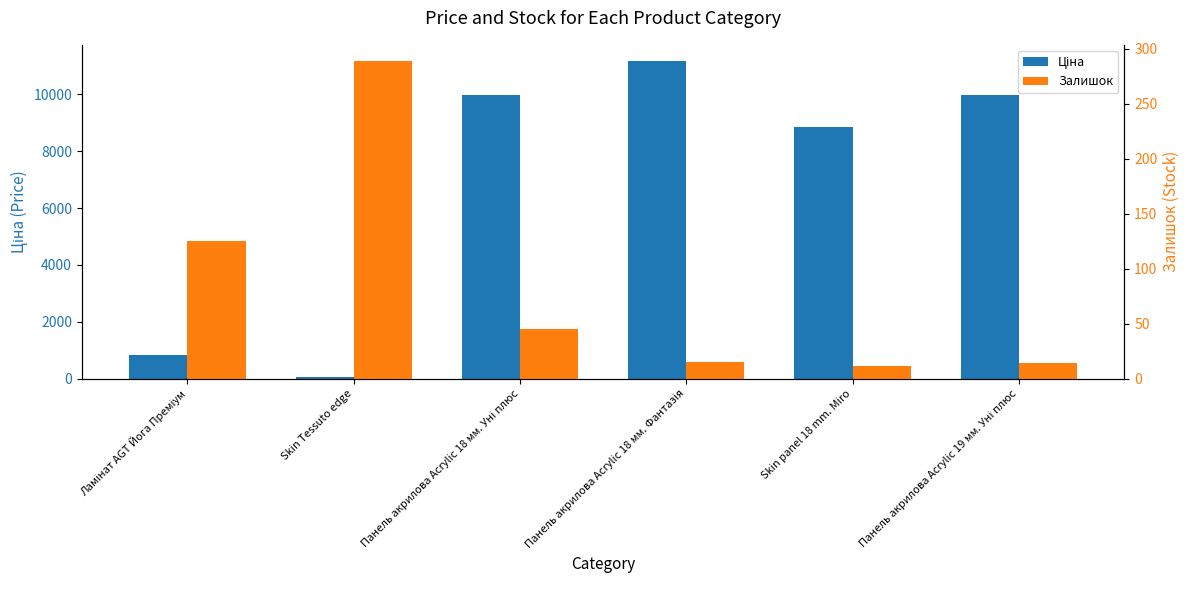

At which label is Залишок closest to 150?

Ламінат AGT Йога Преміум